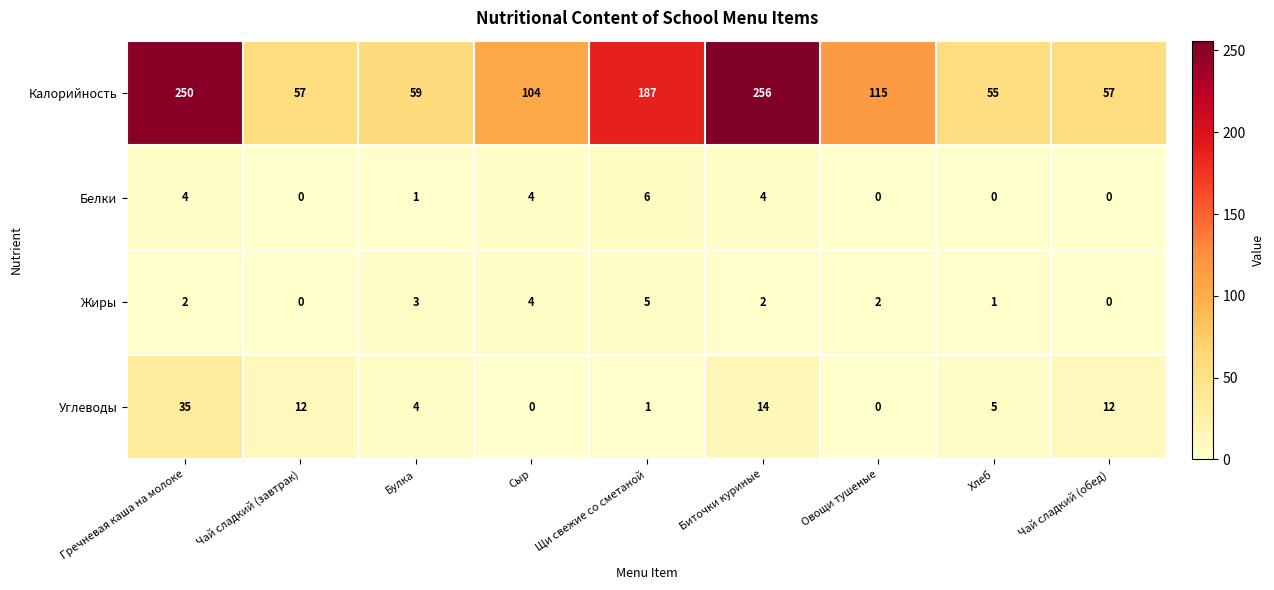

Is it true that Белки equals 0 at Хлеб?

True